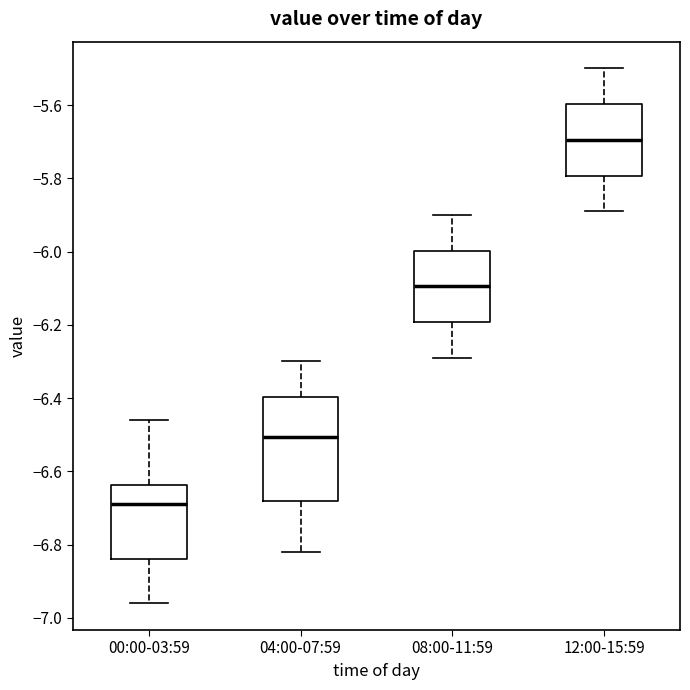

Comparing the boxes themselves (not the whiskers), which one is the tallest?

04:00-07:59